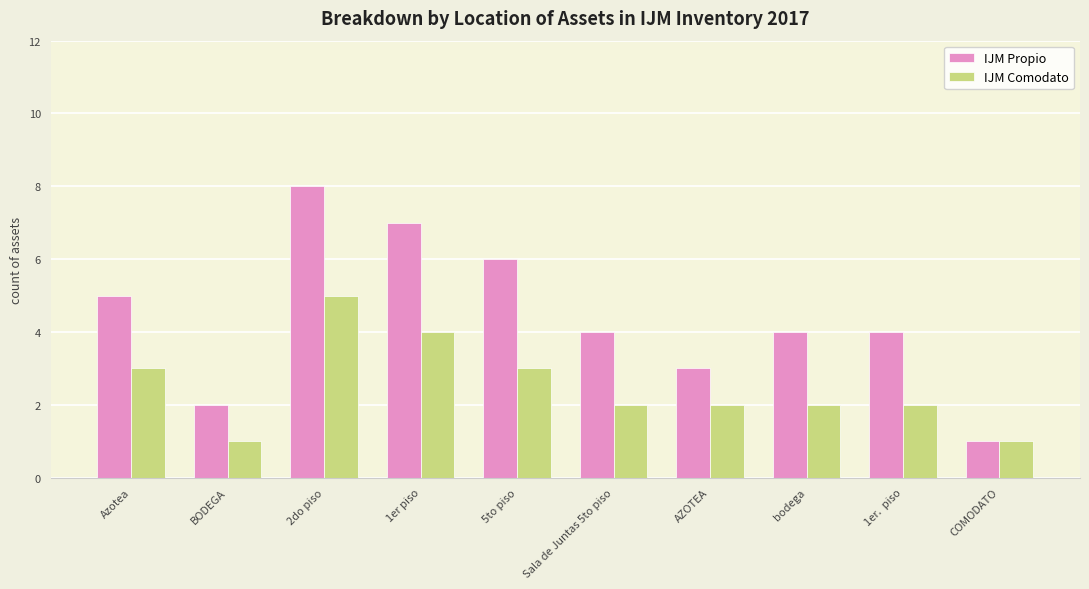

Between Sala de Juntas 5to piso and AZOTEA, which series saw the biggest shift?

IJM Propio